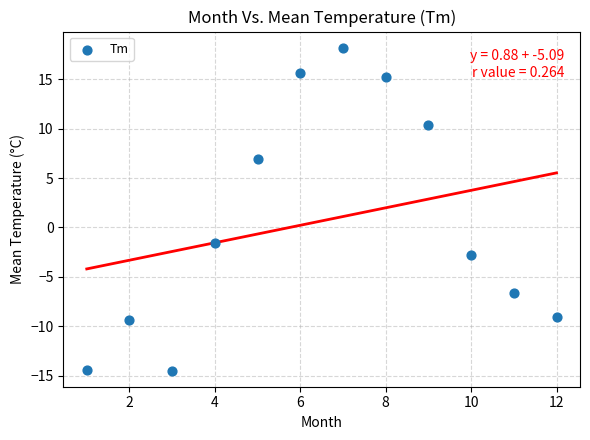

What is the average X value?

6.5